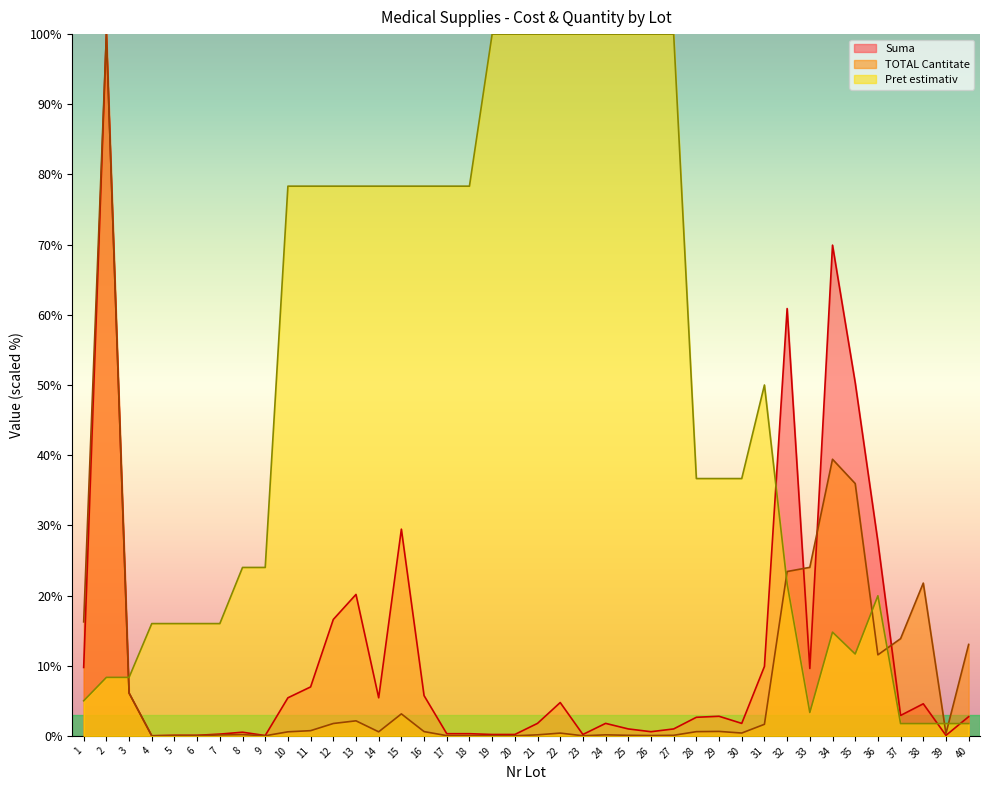

At which category does the chart reach its peak across all series?

2